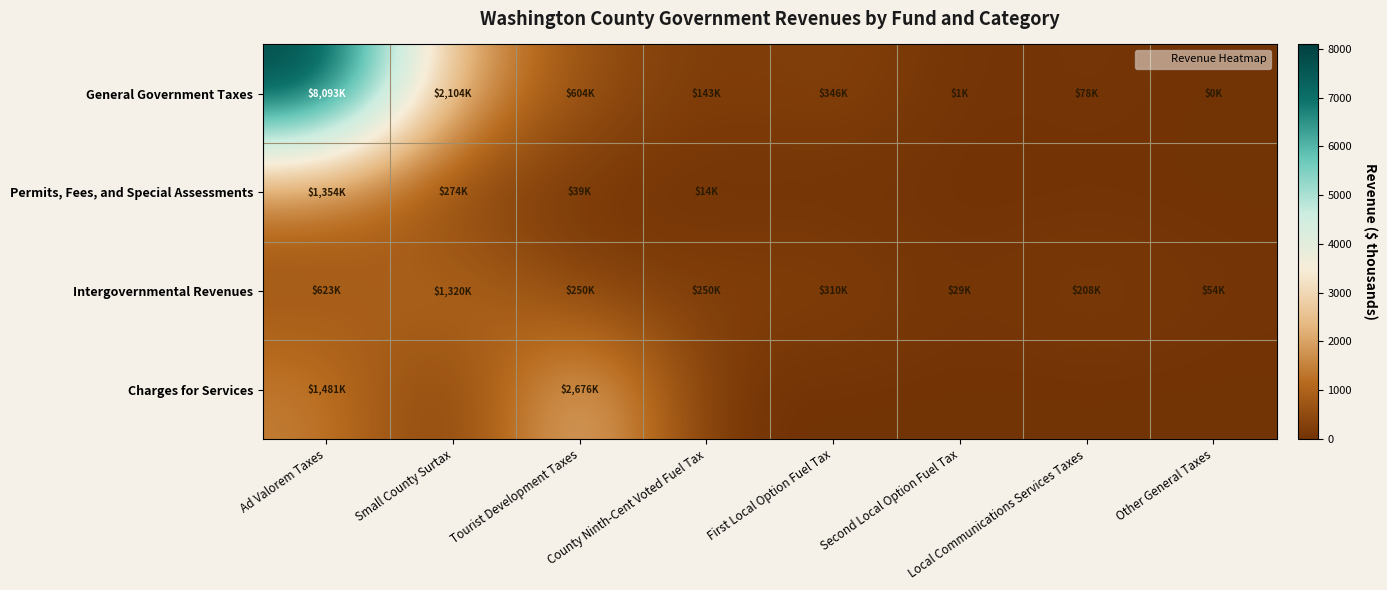

What is the total value across all series at First Local Option Fuel Tax?

655.6